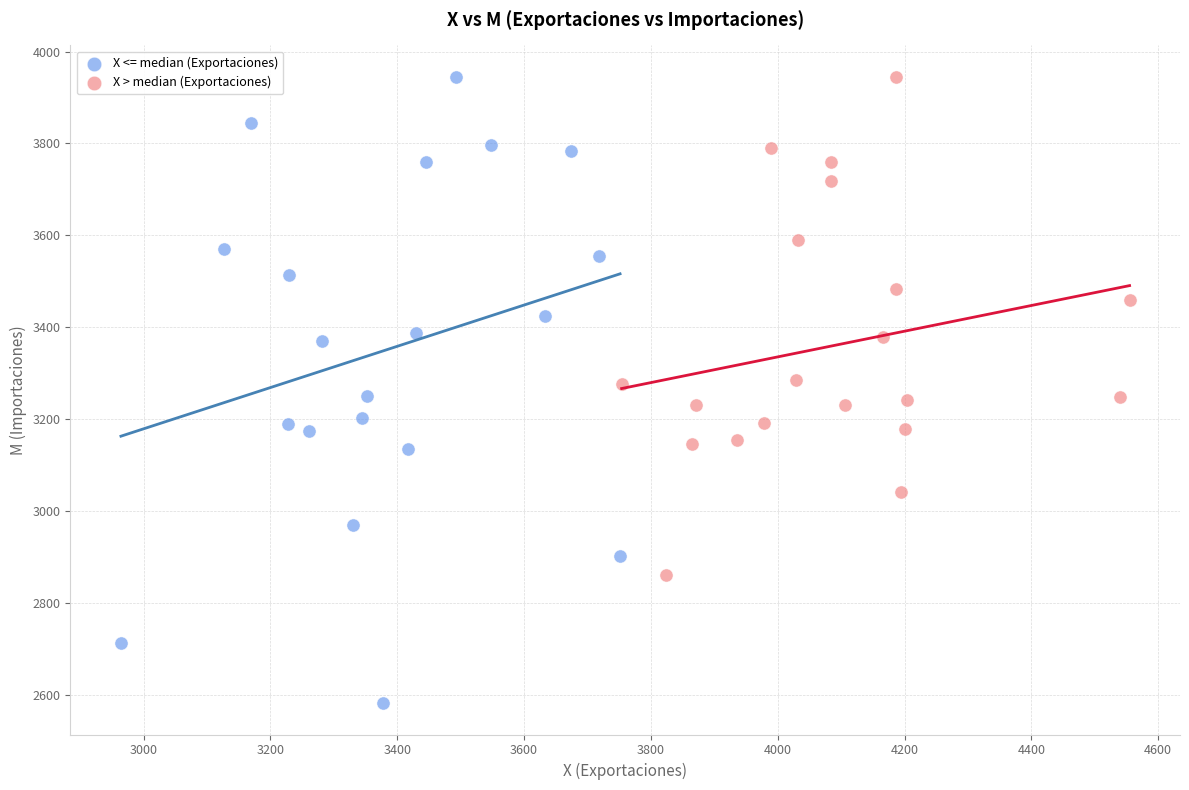

Which series reaches the minimum Y coordinate?

X <= median (Exportaciones)